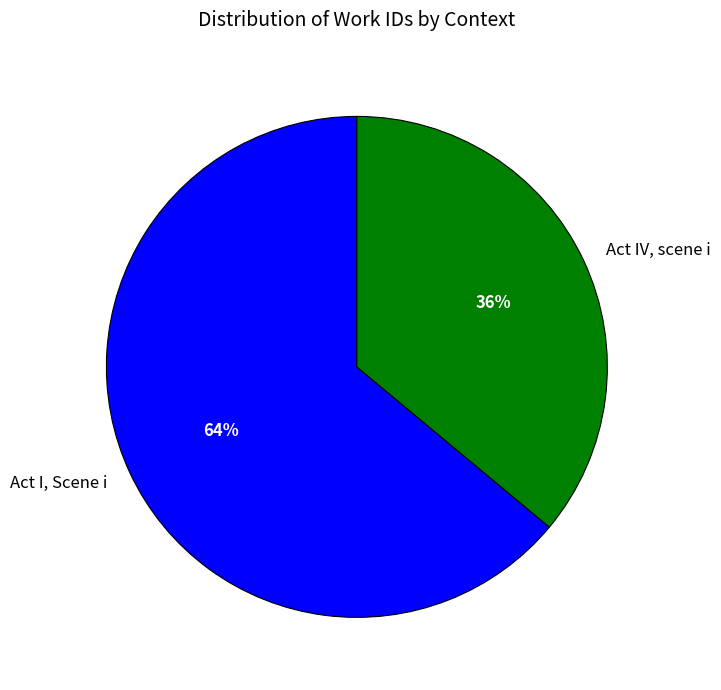

Count the number of slices in the pie.

2